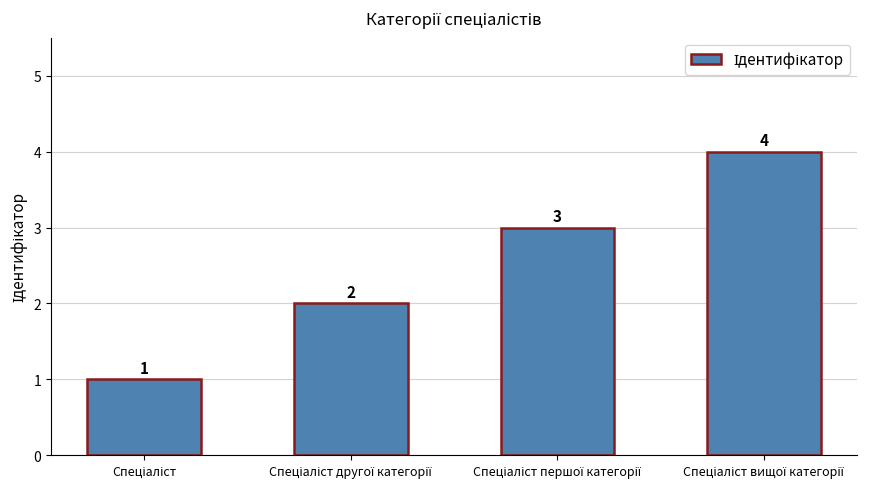

What is the sum of all values?

10